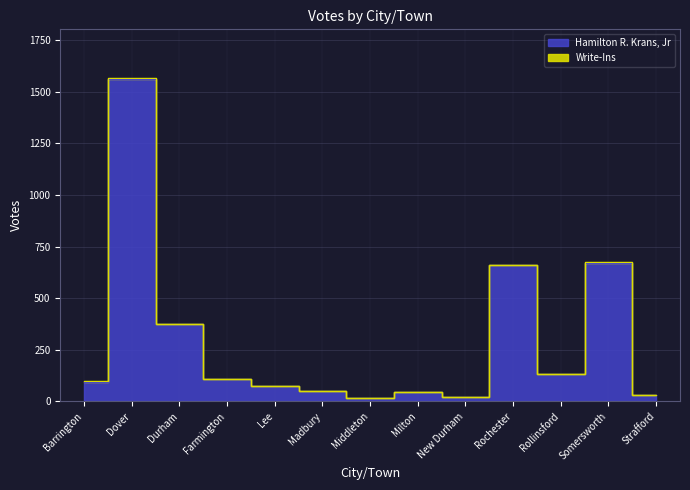

What is the smallest value displayed?

14